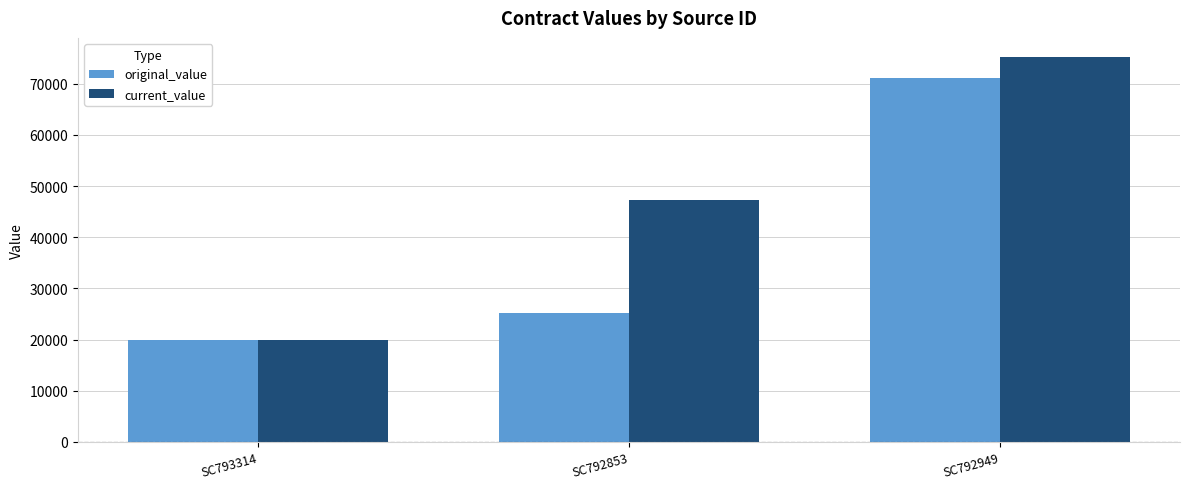

What position from the right is SC793314?

3